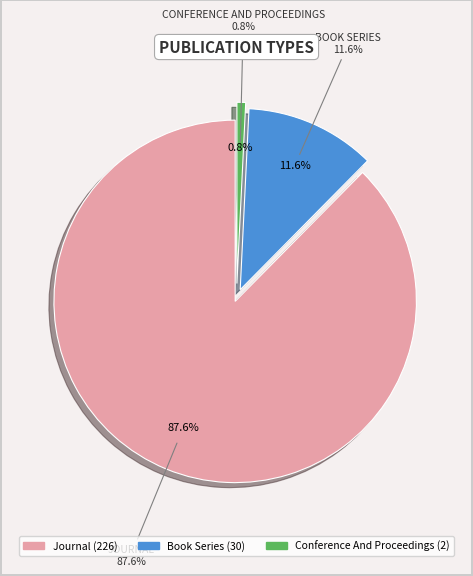

Which category accounts for the majority?

journal